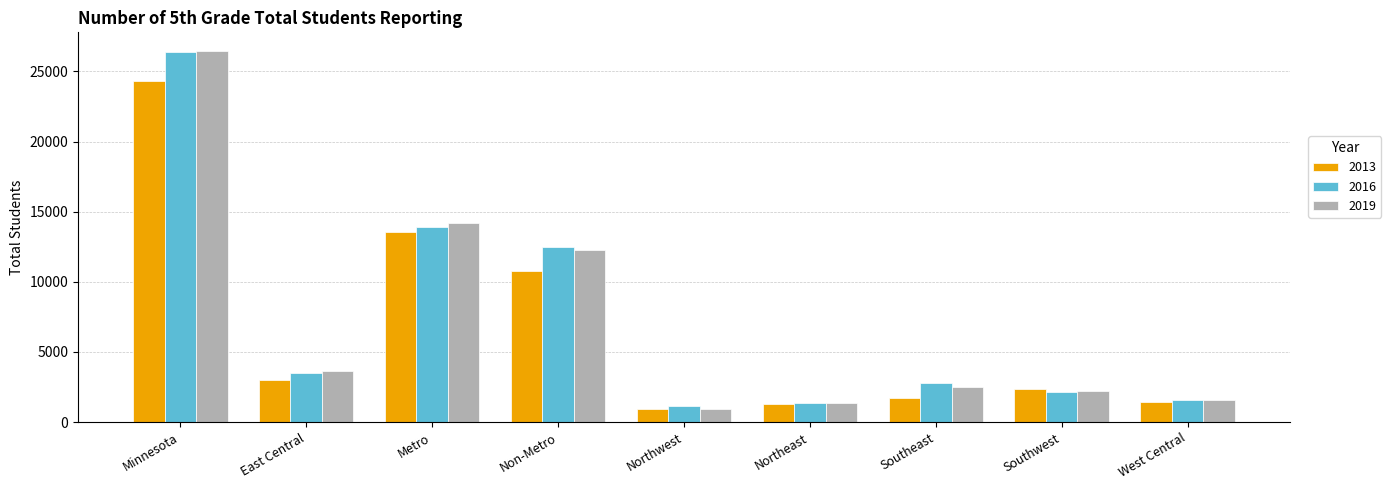

What are all the series names shown in the legend?

2013, 2016, 2019